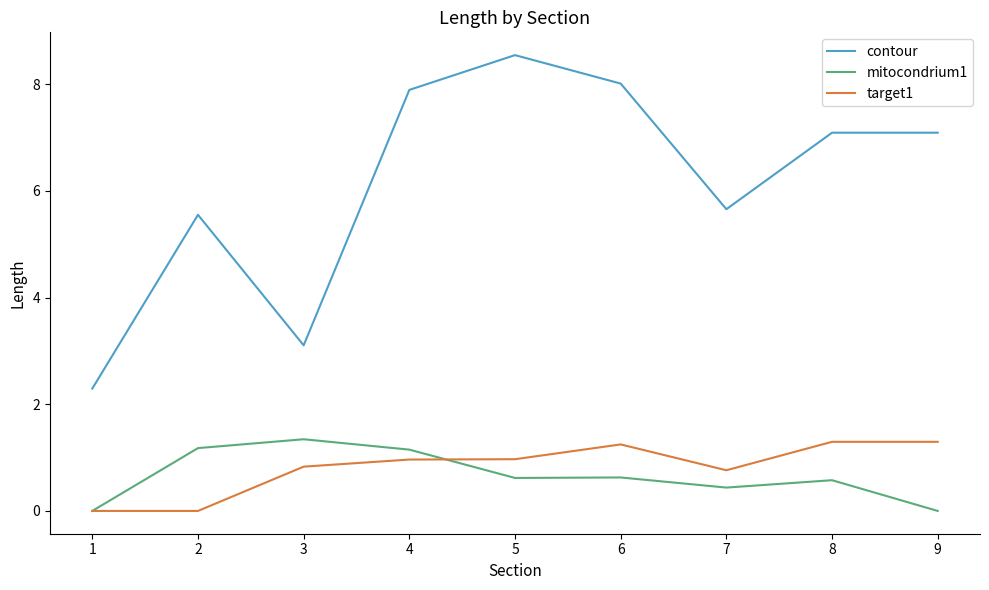

Which series has the largest range (max minus min)?

contour